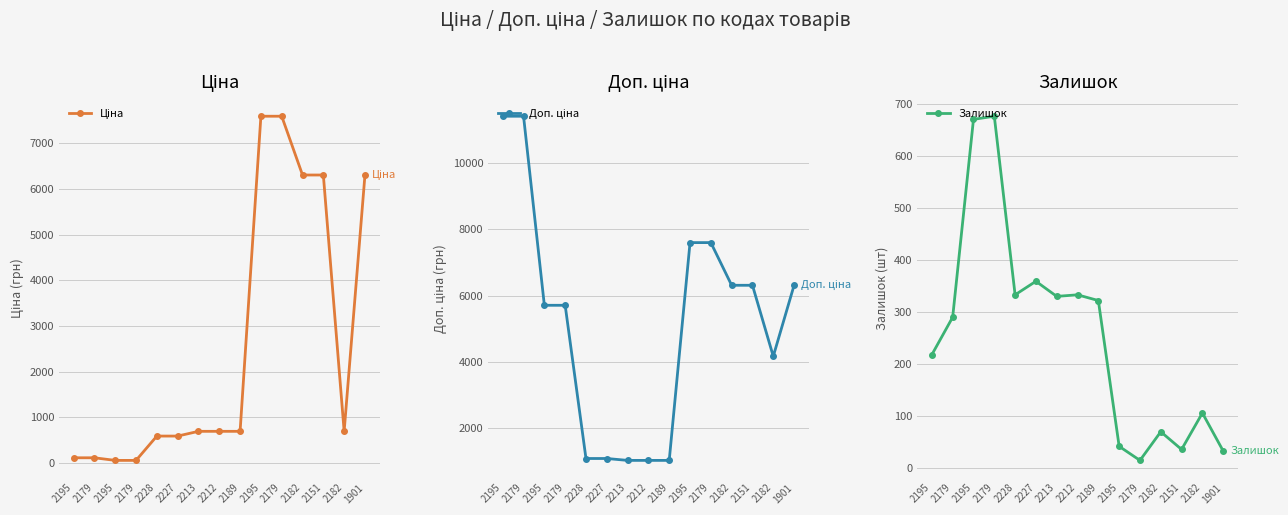

Rank the series at 2195 from highest to lowest value.

Доп. ціна, Залишок, Ціна